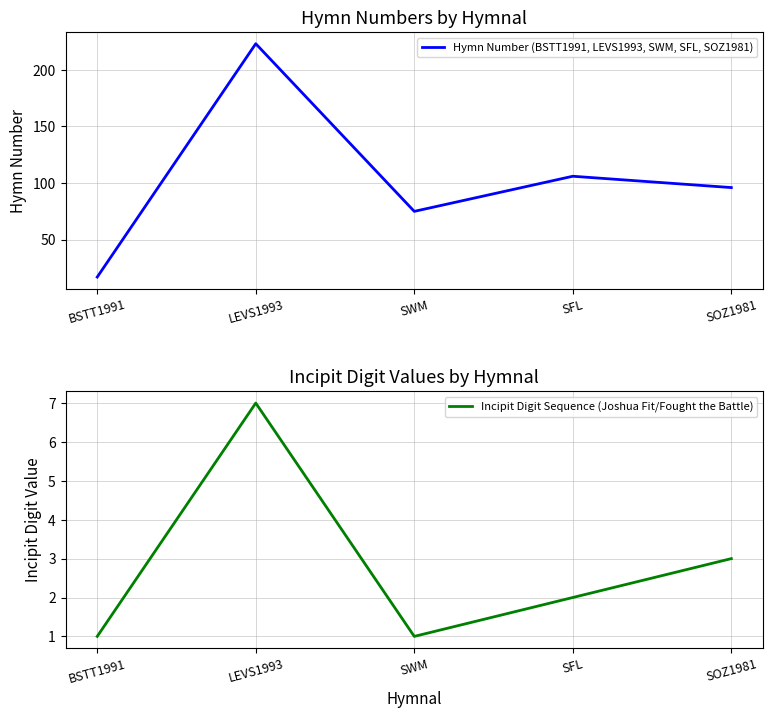

How many values in the Incipit Digit Sequence (Joshua Fit/Fought the Battle) series are below 2?

2